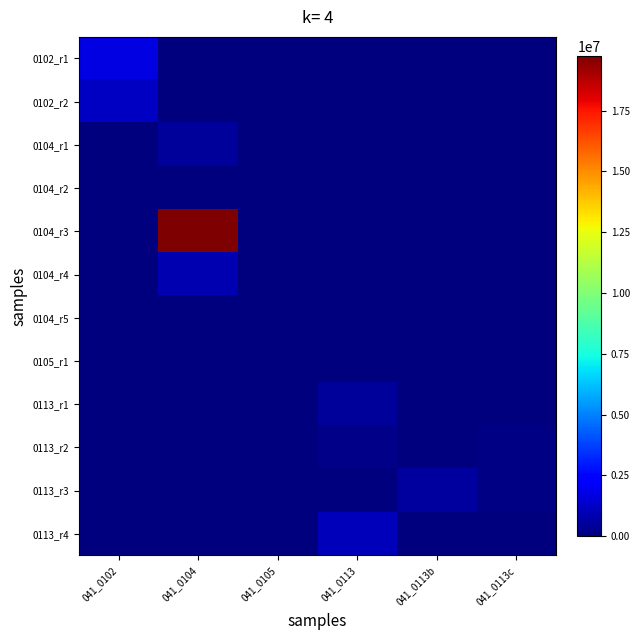

At which category does the chart reach its minimum across all series?

041_0104